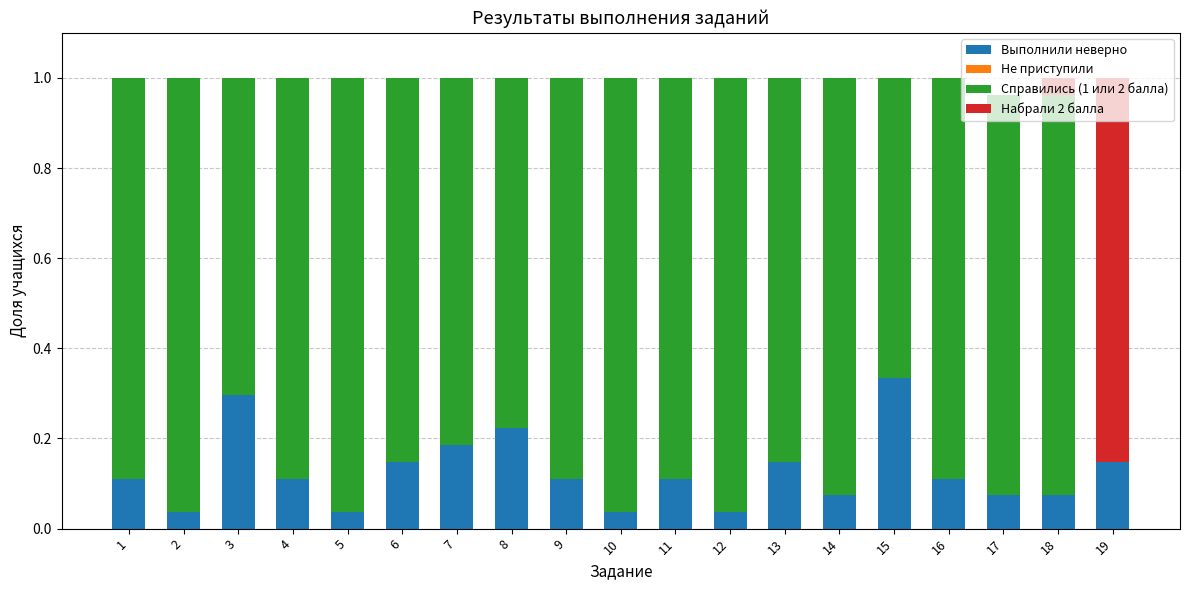

Are the bars grouped side by side (vs. stacked)?

No